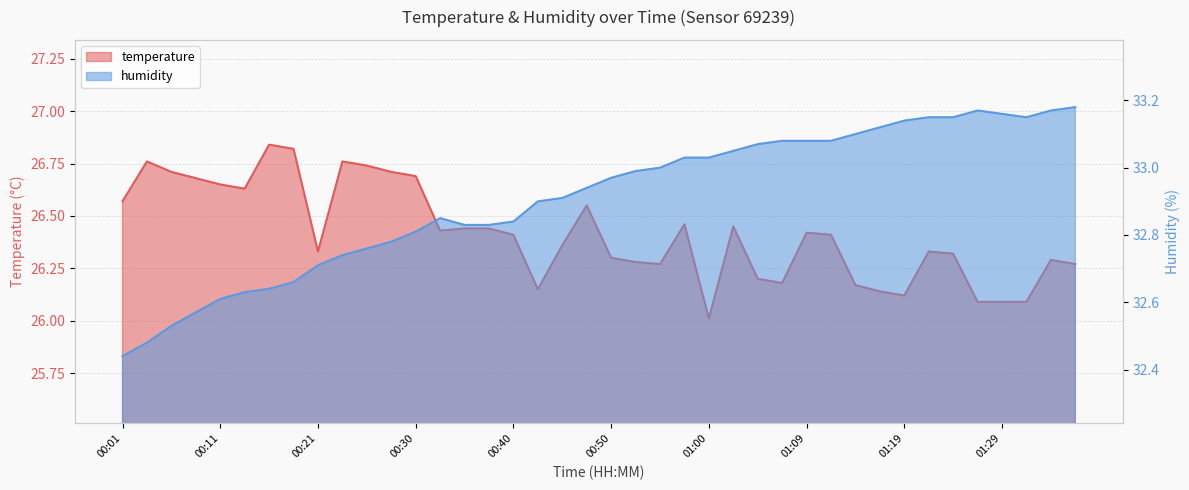

Does the chart have visible grid lines?

Yes